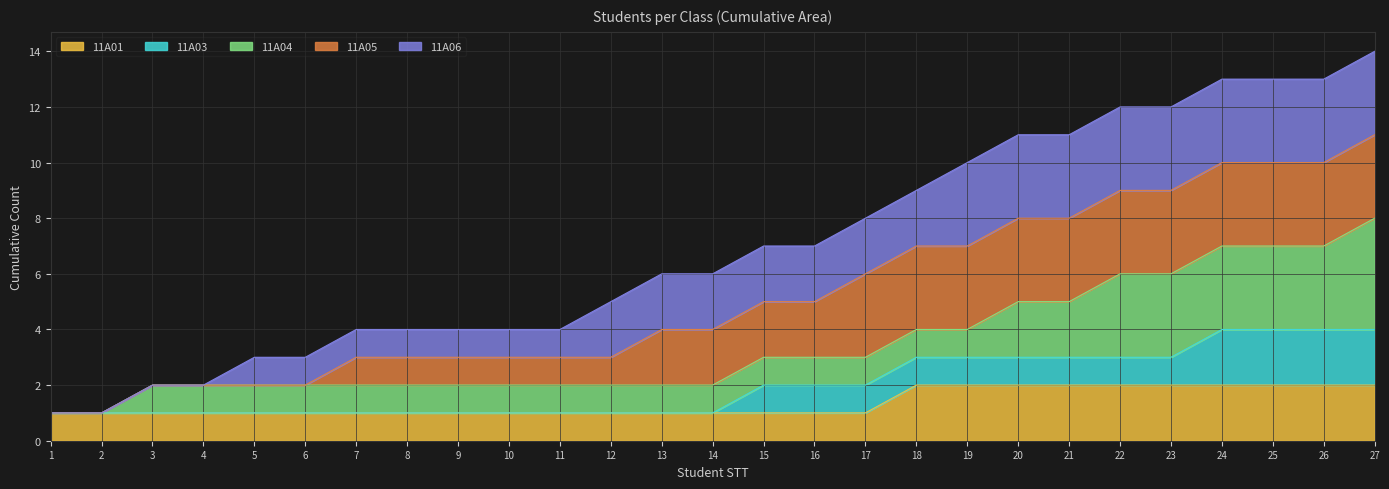

What are all the series names shown in the legend?

11A01, 11A03, 11A04, 11A05, 11A06